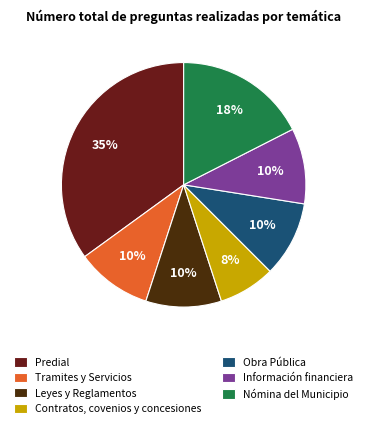

Does any single category account for the majority?

No